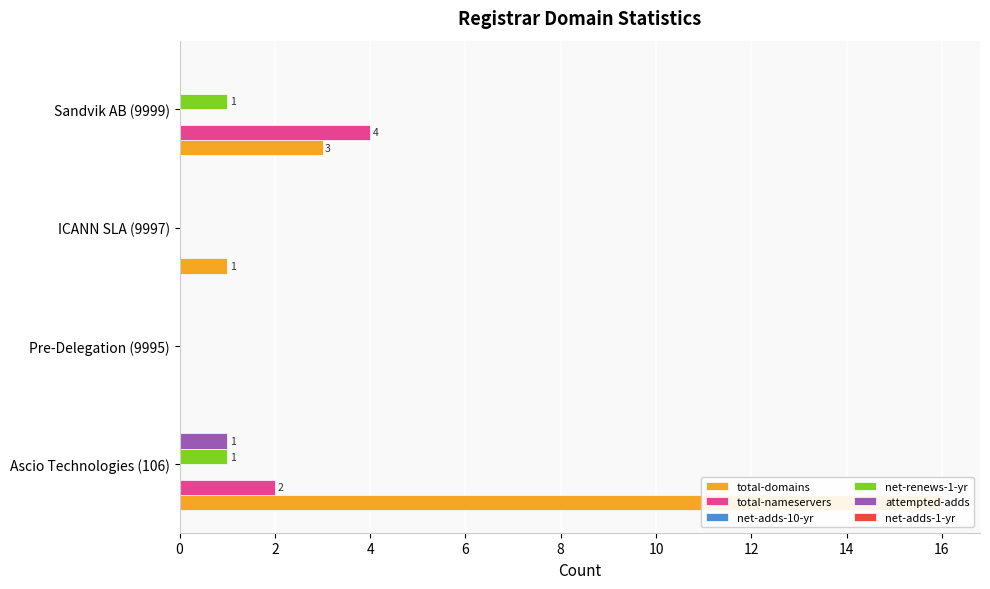

What is the difference between the highest and lowest values at 0?

15.9